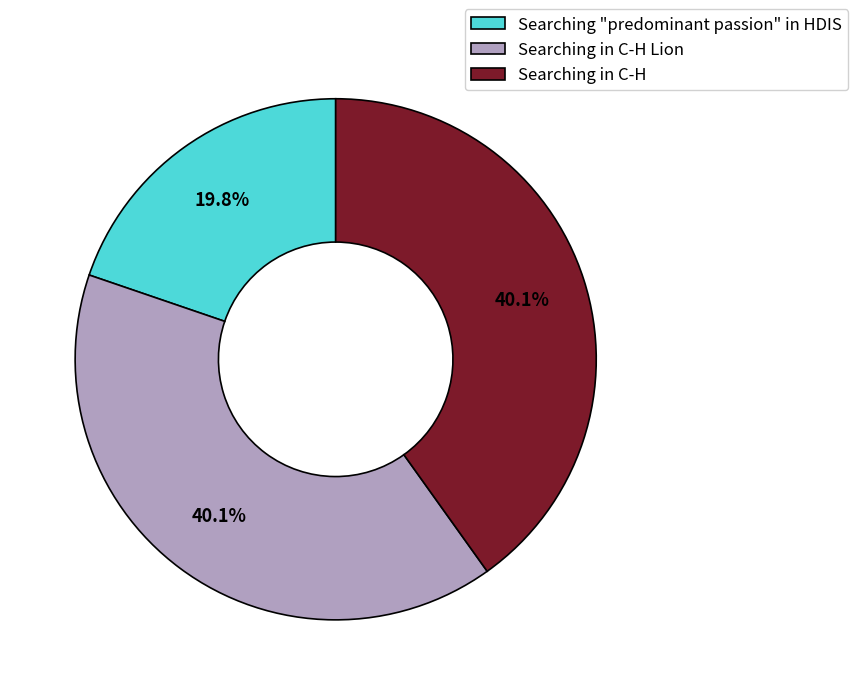

Is there a majority slice in this chart?

No